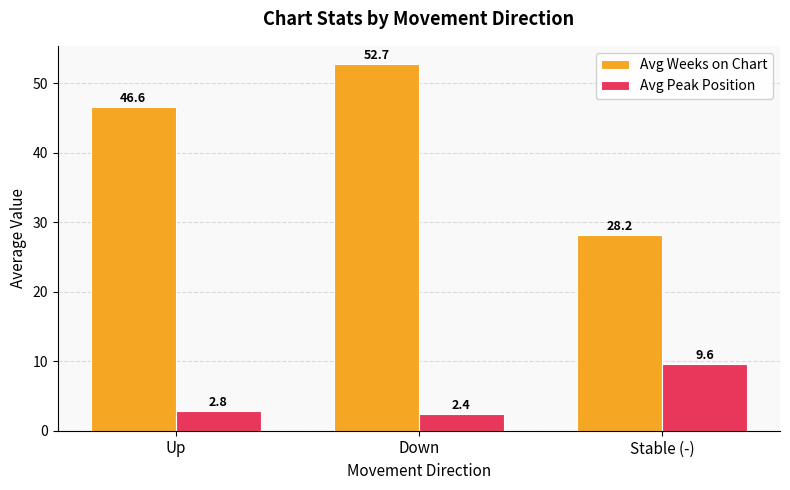

What is the smallest value displayed?

2.4